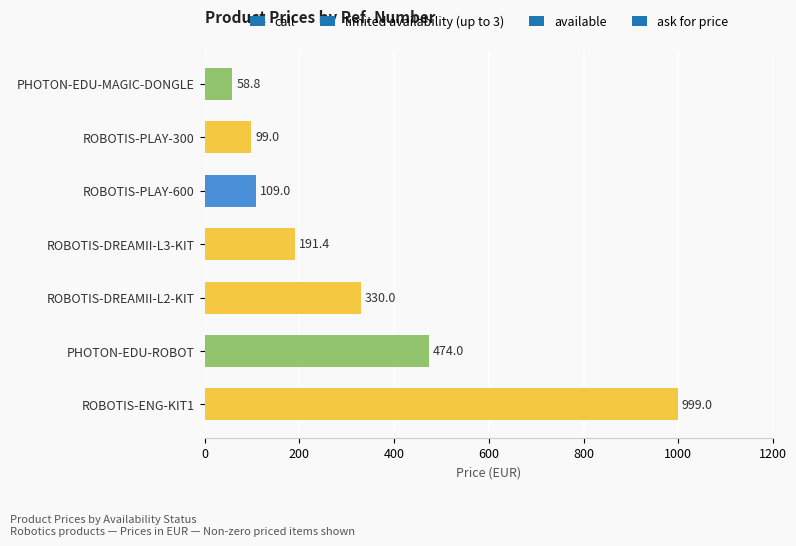

What is the sum of the values at ROBOTIS-DREAMII-L2-KIT and ROBOTIS-ENG-KIT1?

1329.0